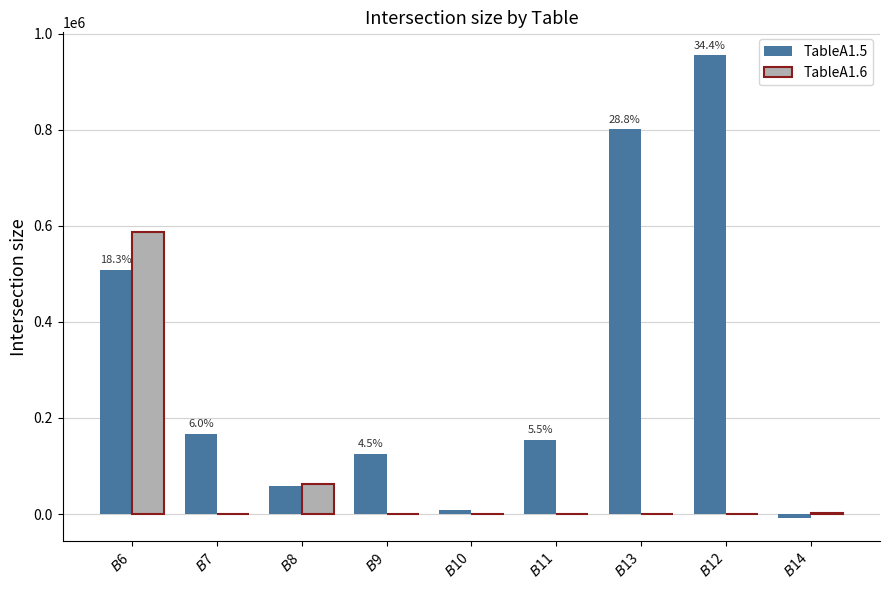

Which series has the largest total across all categories?

TableA1.5